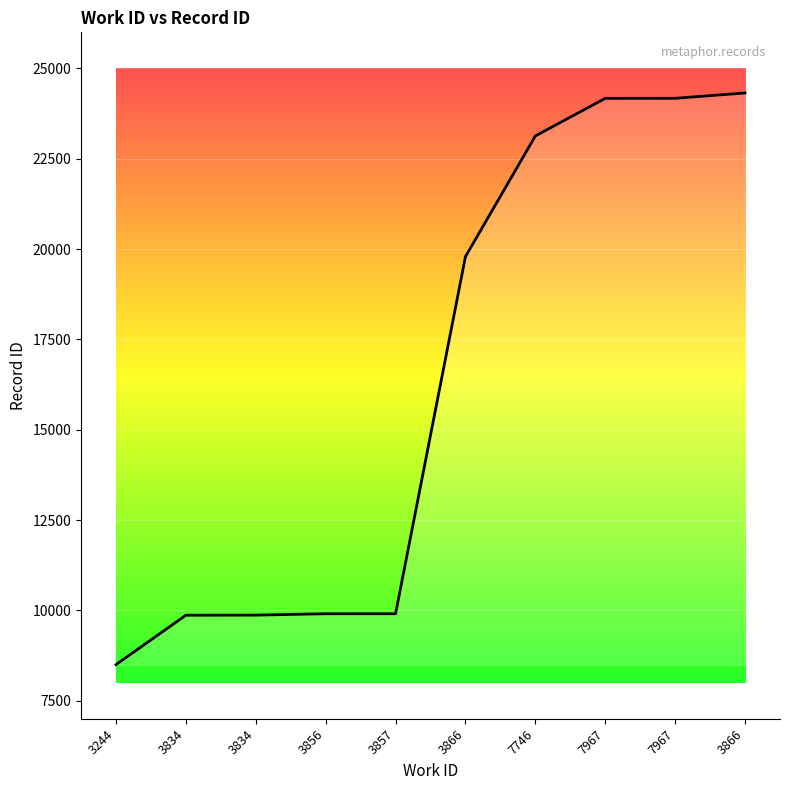

Is this an area chart (filled region under the line)?

No